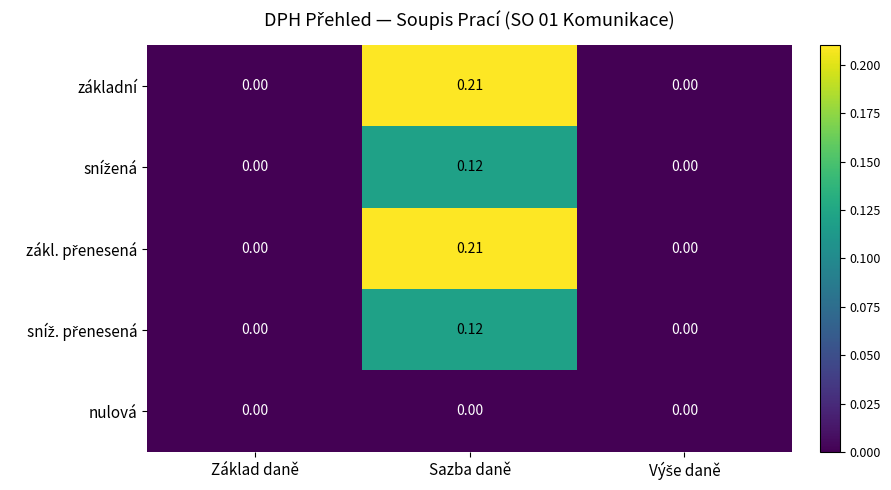

At which label does základní reach its peak?

Sazba daně